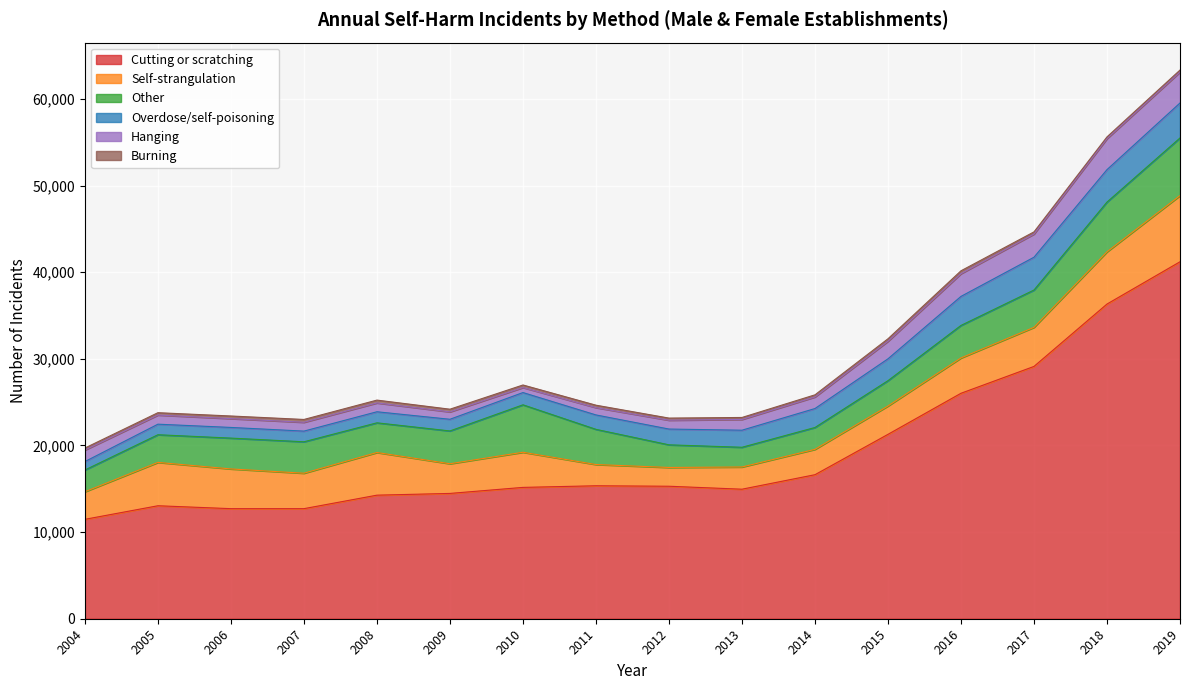

How many values in the Other series are below 3628?

8